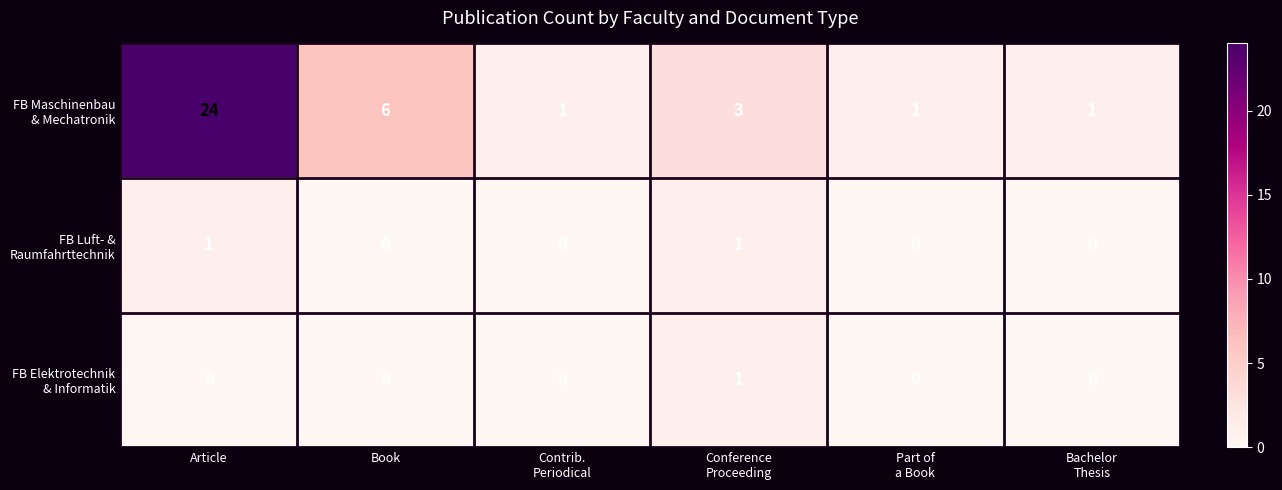

Count the number of data series in this chart.

3